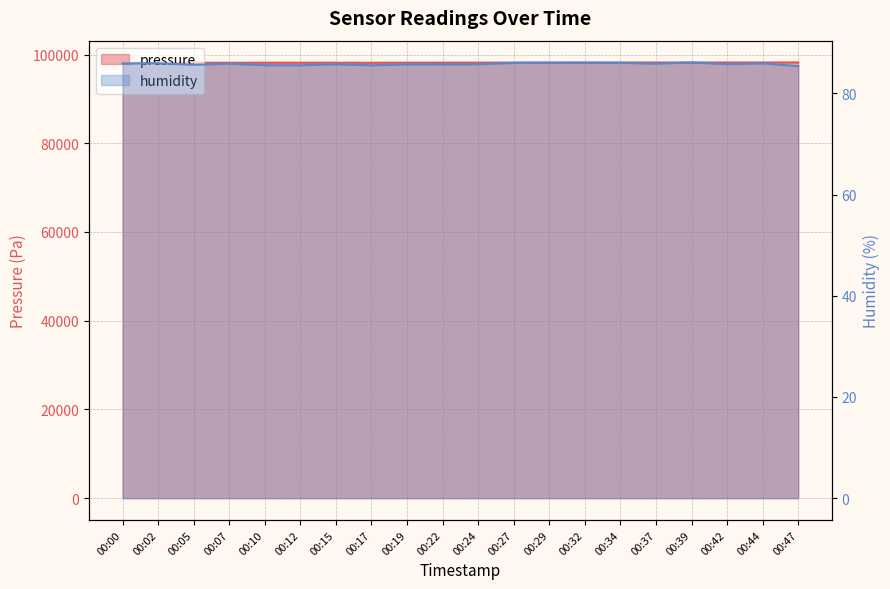

What are all the series names shown in the legend?

pressure, humidity